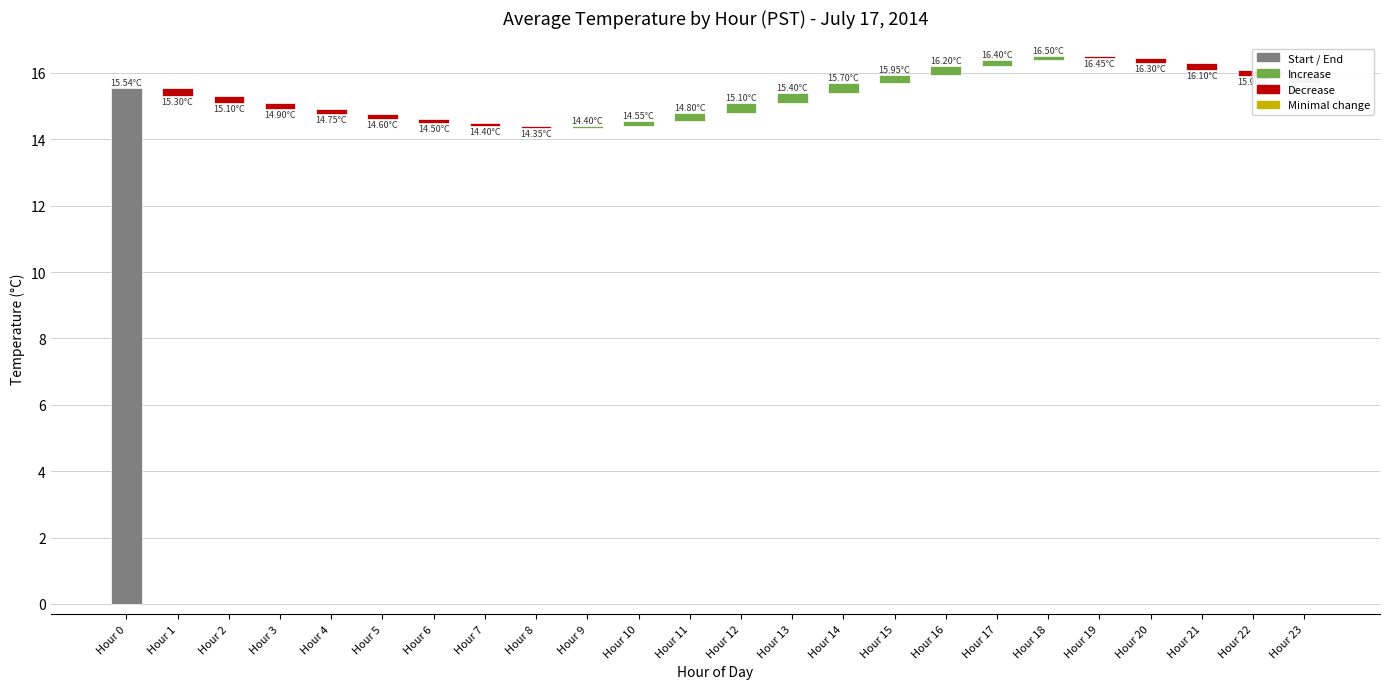

Between Hour 17 and Hour 23, which is larger?

Hour 17